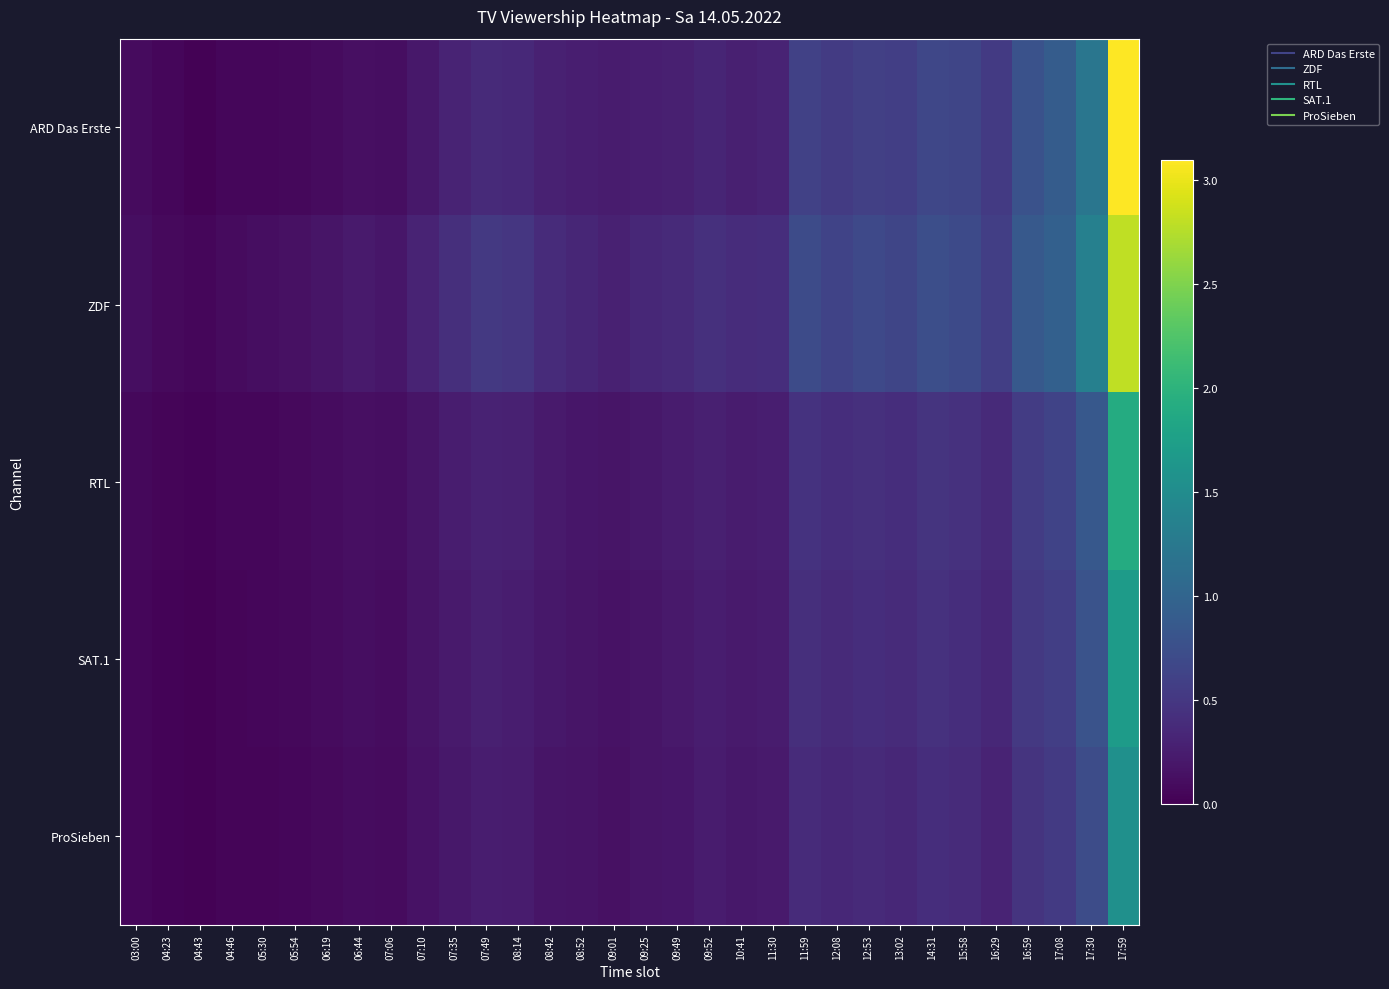

Count the number of categories in the chart.

32